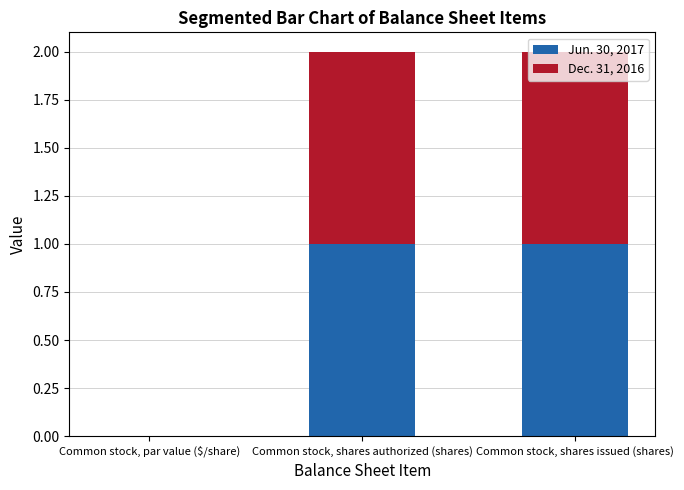

What is the total value across all series at Common stock, shares issued (shares)?

2.0